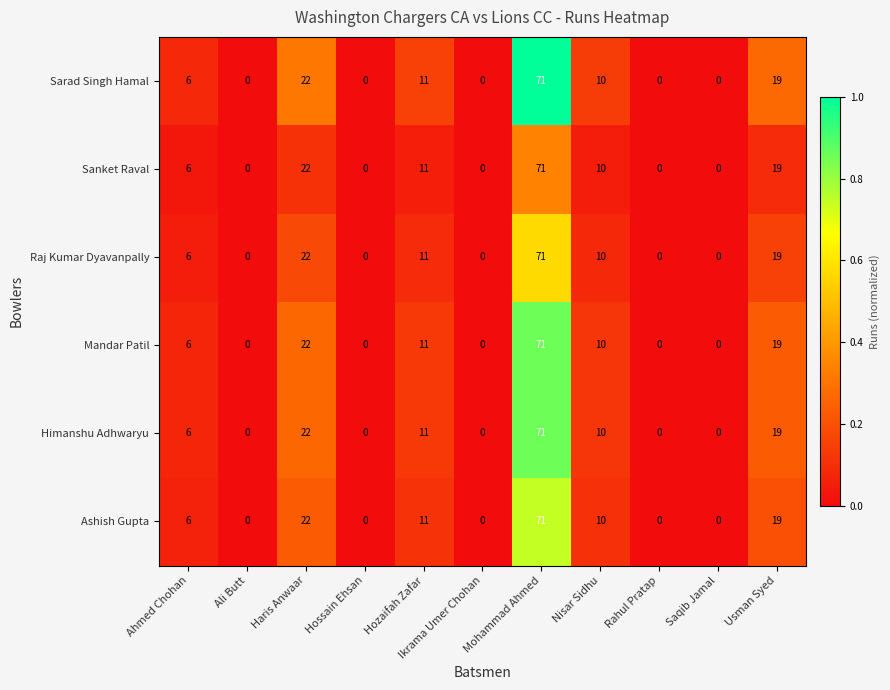

The value of Ashish Gupta at Saqib Jamal is 0. True or false?

True